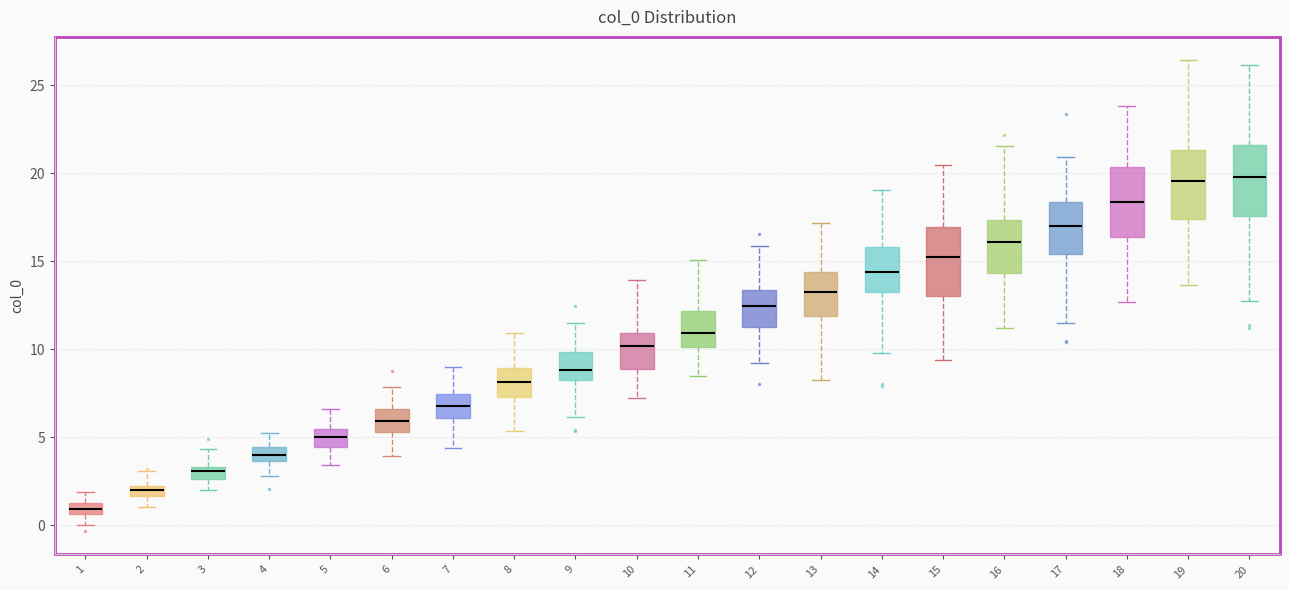

Where does the upper whisker of the box at x = 11 end on the y-axis? The values are not printed on the chart, so give them approximately, as read against the axis.

15.0